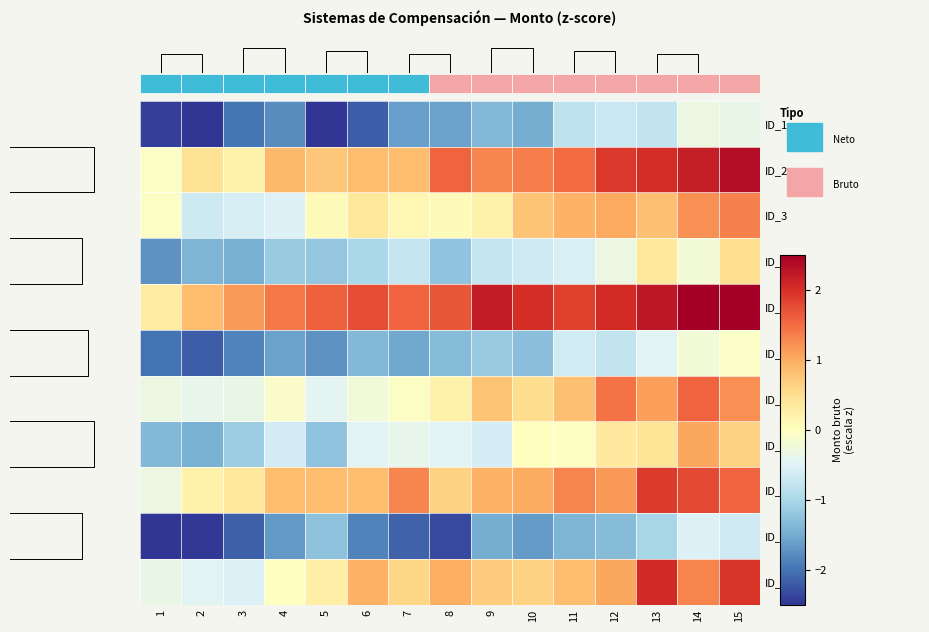

Which category has the lowest value in the ID_2 series?

1